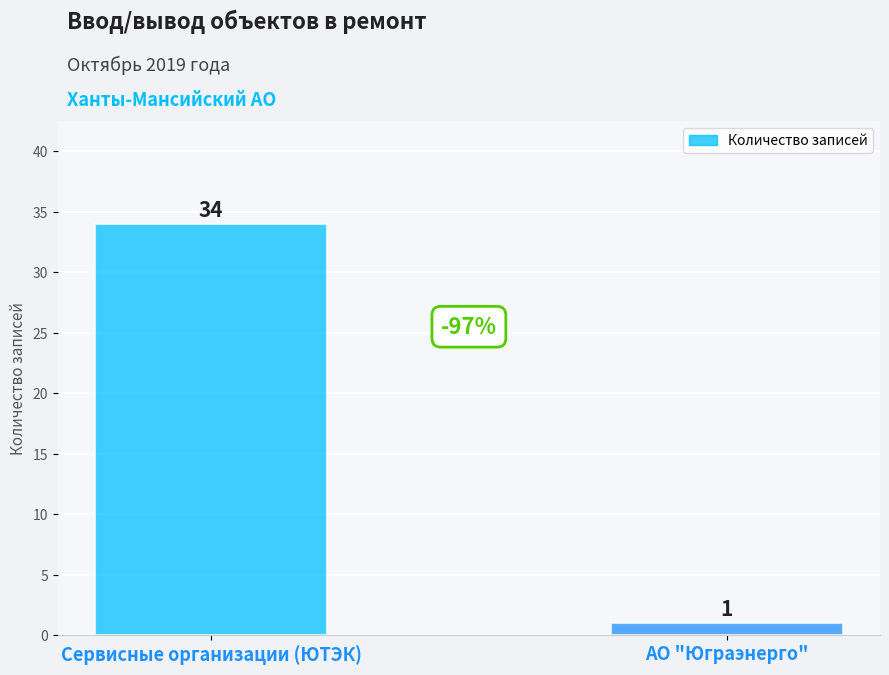

What is the difference between the values at АО "Юграэнерго" and Сервисные организации (ЮТЭК)?

33